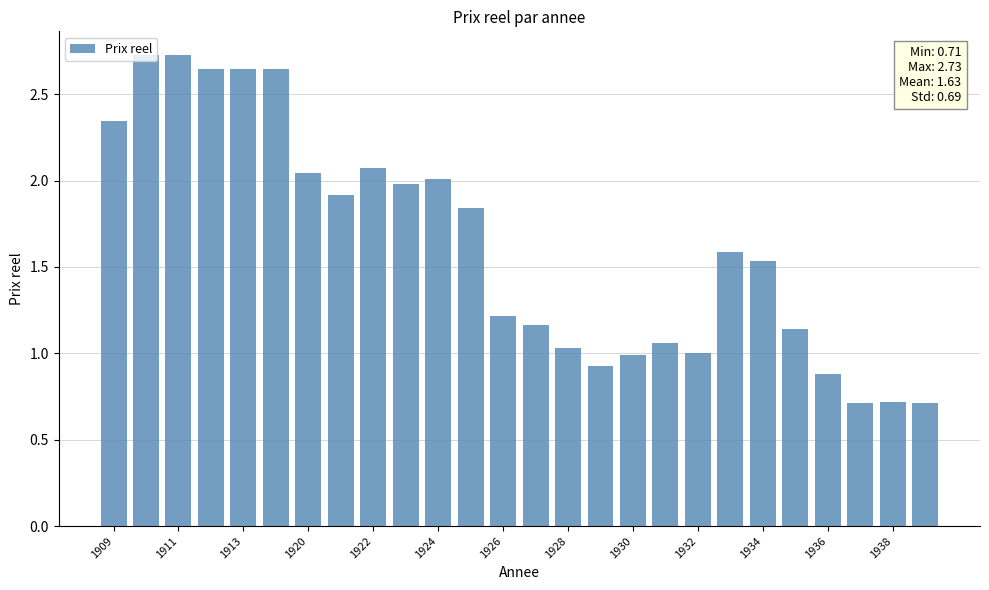

What is the maximum value shown in the chart?

2.7